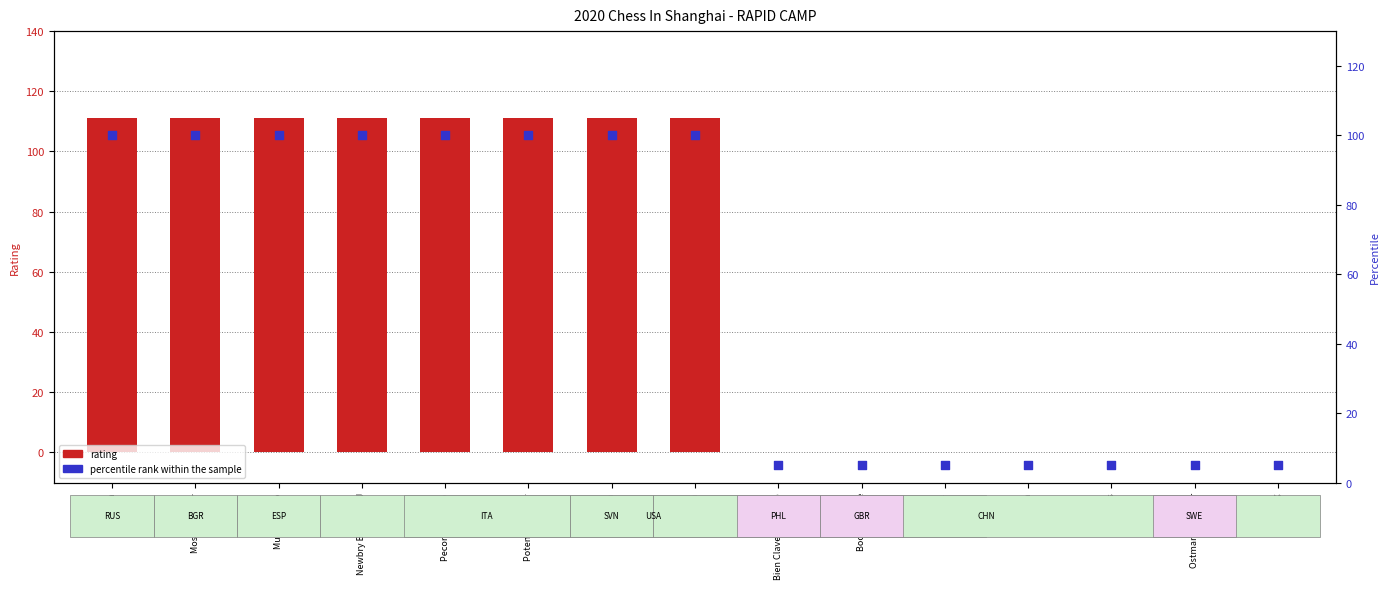

At which category is the sum across all series the highest?

Alex Chen